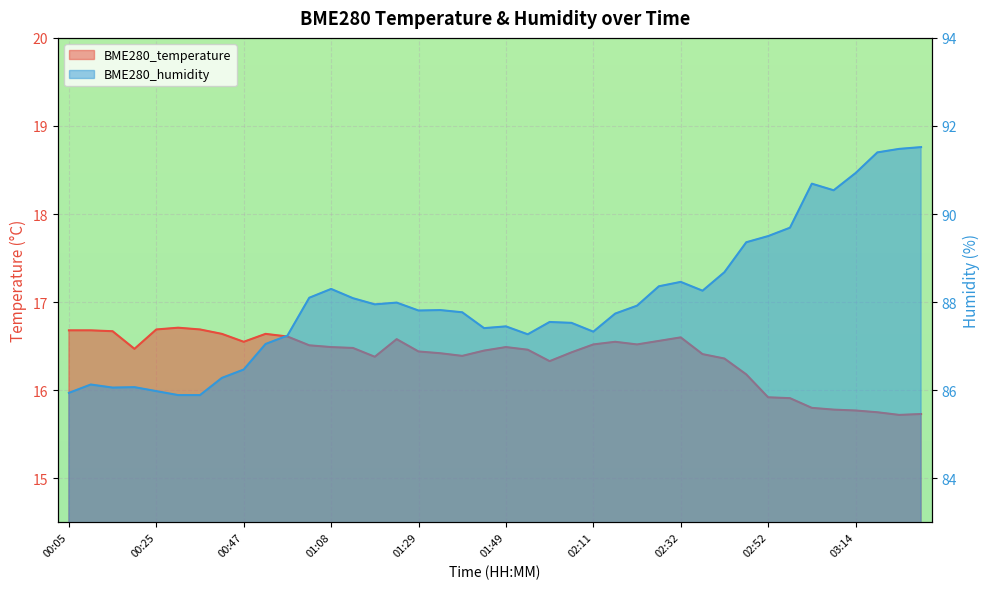

At which label does BME280_humidity reach its minimum?

00:31